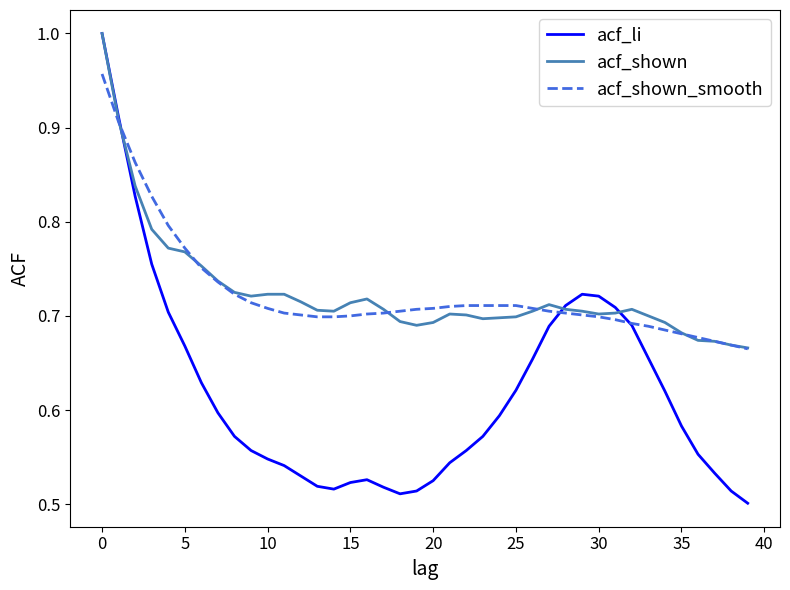

Which series has the widest spread of values?

acf_li